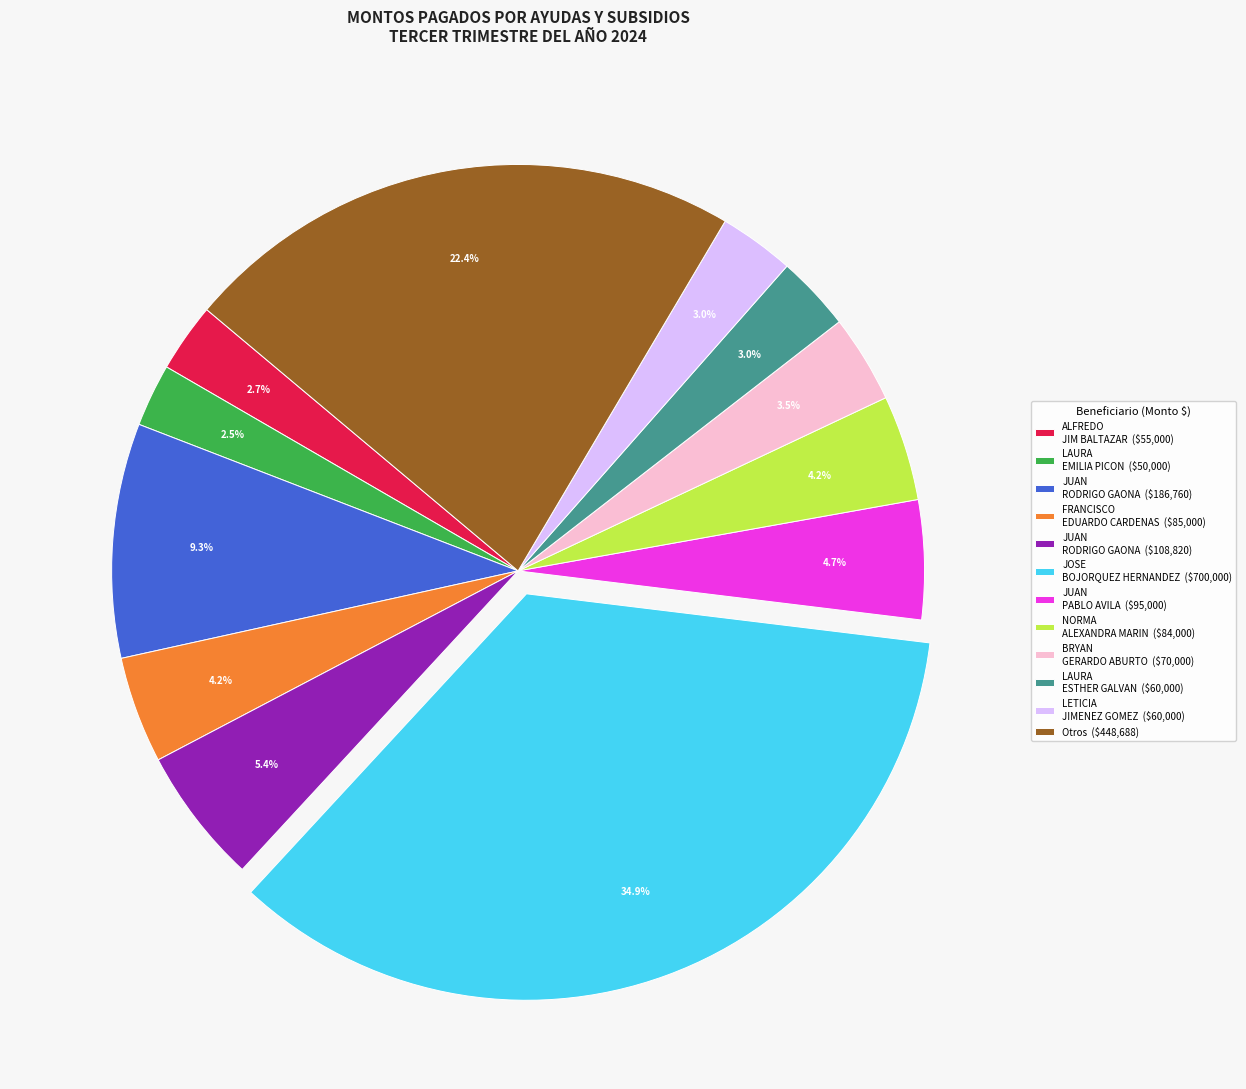

What portion of the pie excludes ALFREDO JIM BALTAZAR ($55,000)?

97.3%